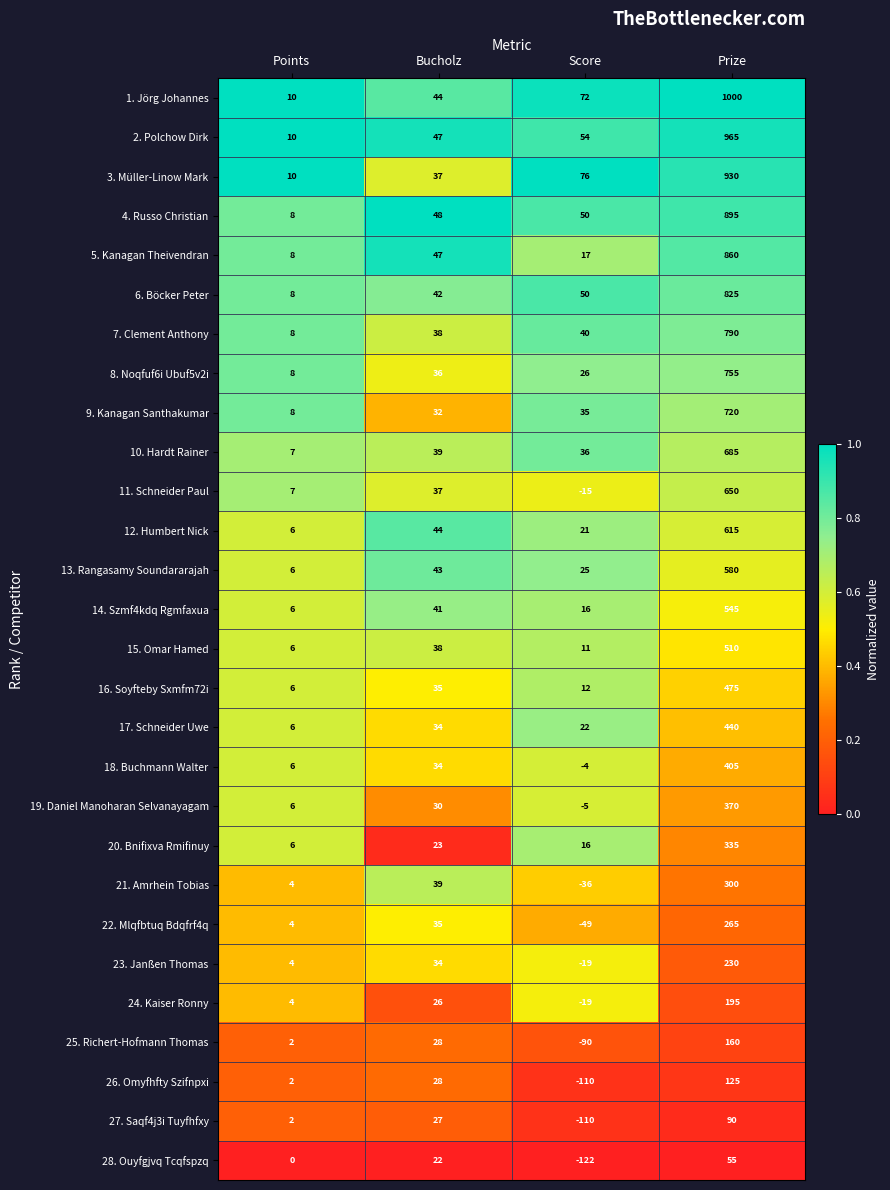

How many distinct data groups are displayed?

28